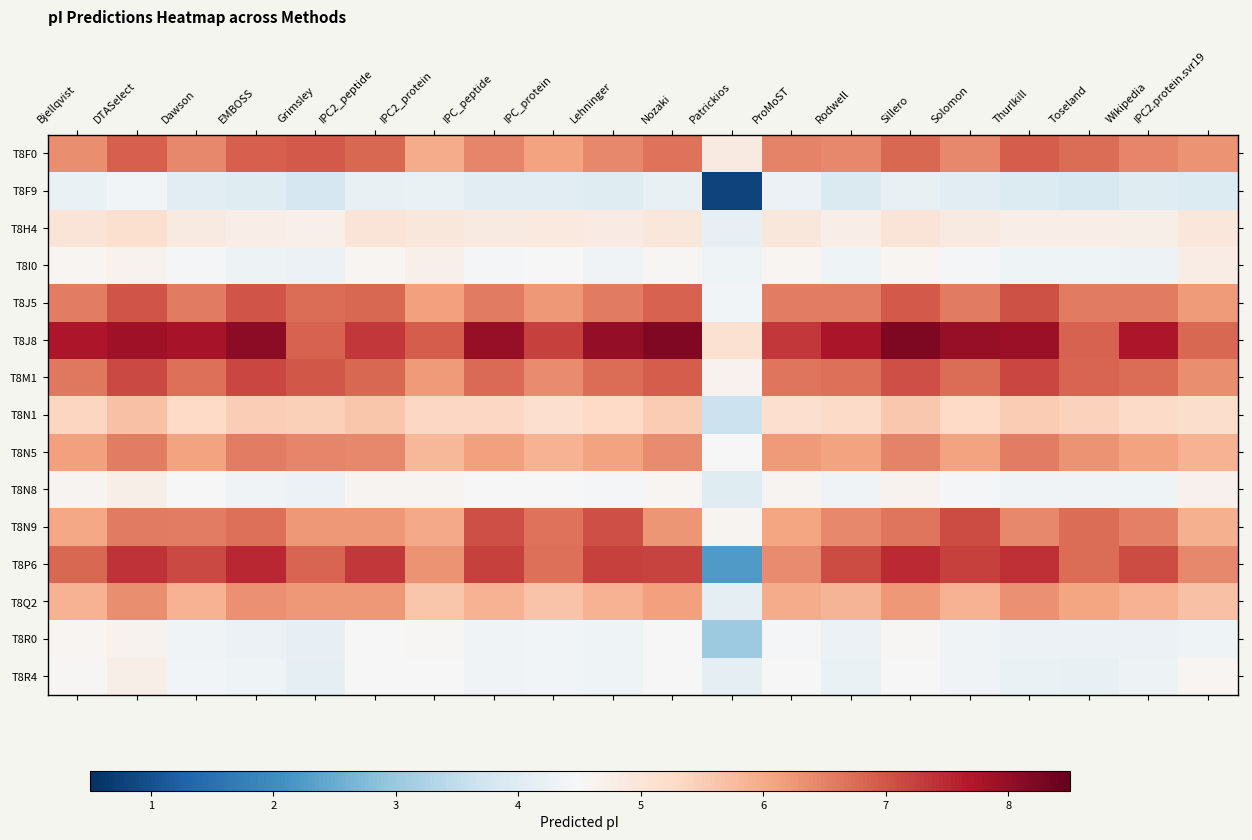

What is the spread (max minus min) of values at IPC2_protein?

2.7